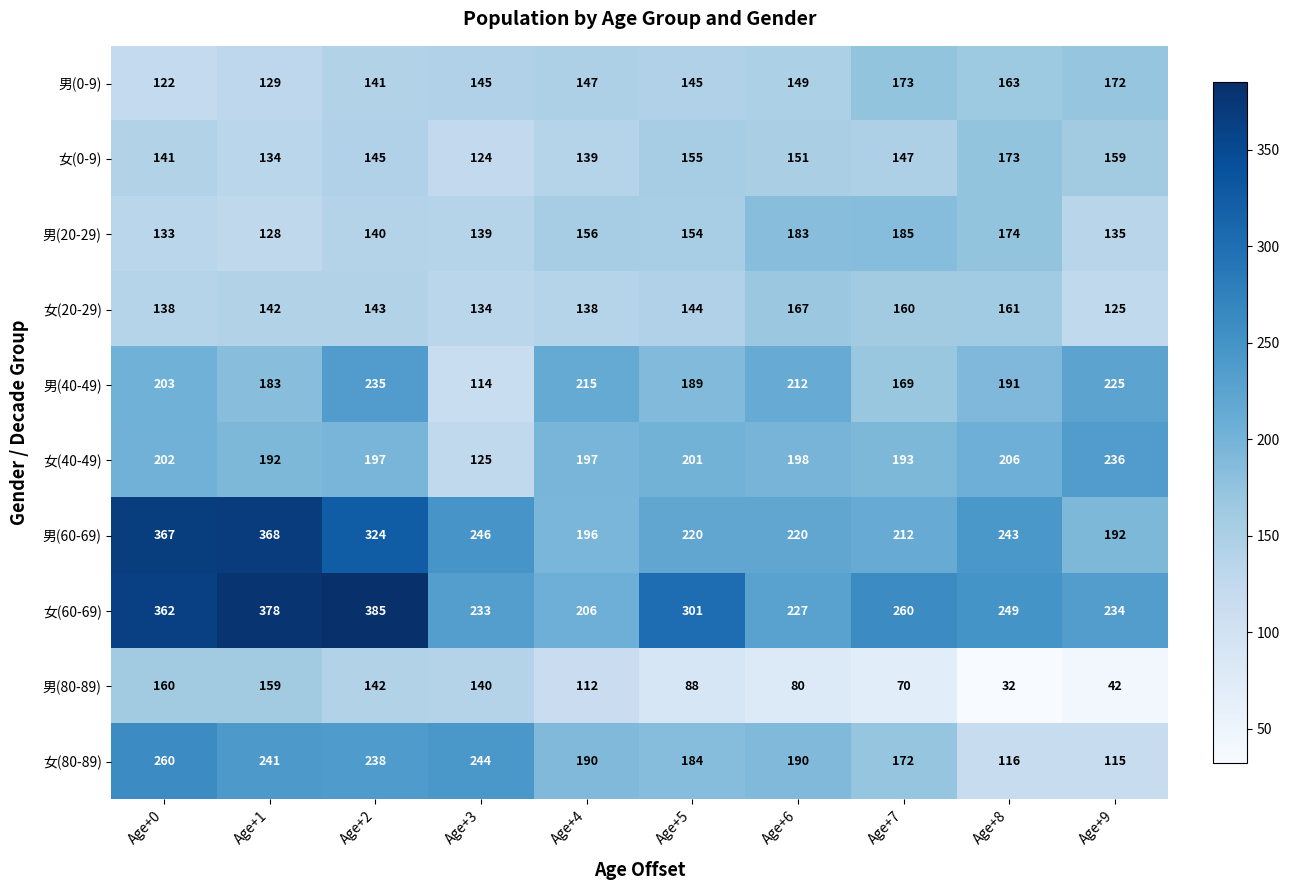

True or false: 女(40-49) has a value of 198 at Age+6.

True